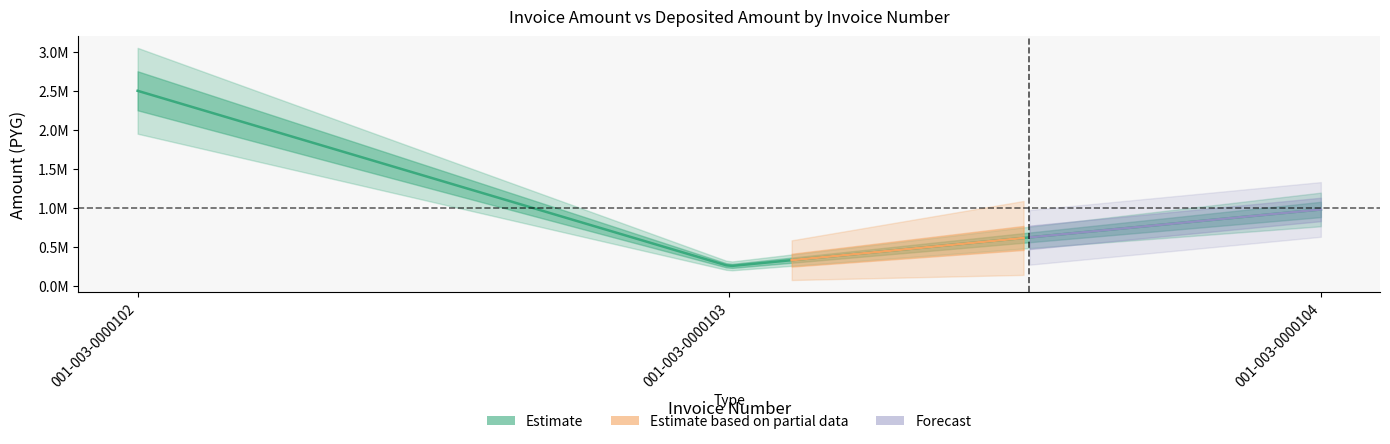

Reading left to right, what are all the values shown in this chart?

monto_factura: 2500200	253500	980000
monto_depositado_proveedor: 2500200	253500	980000